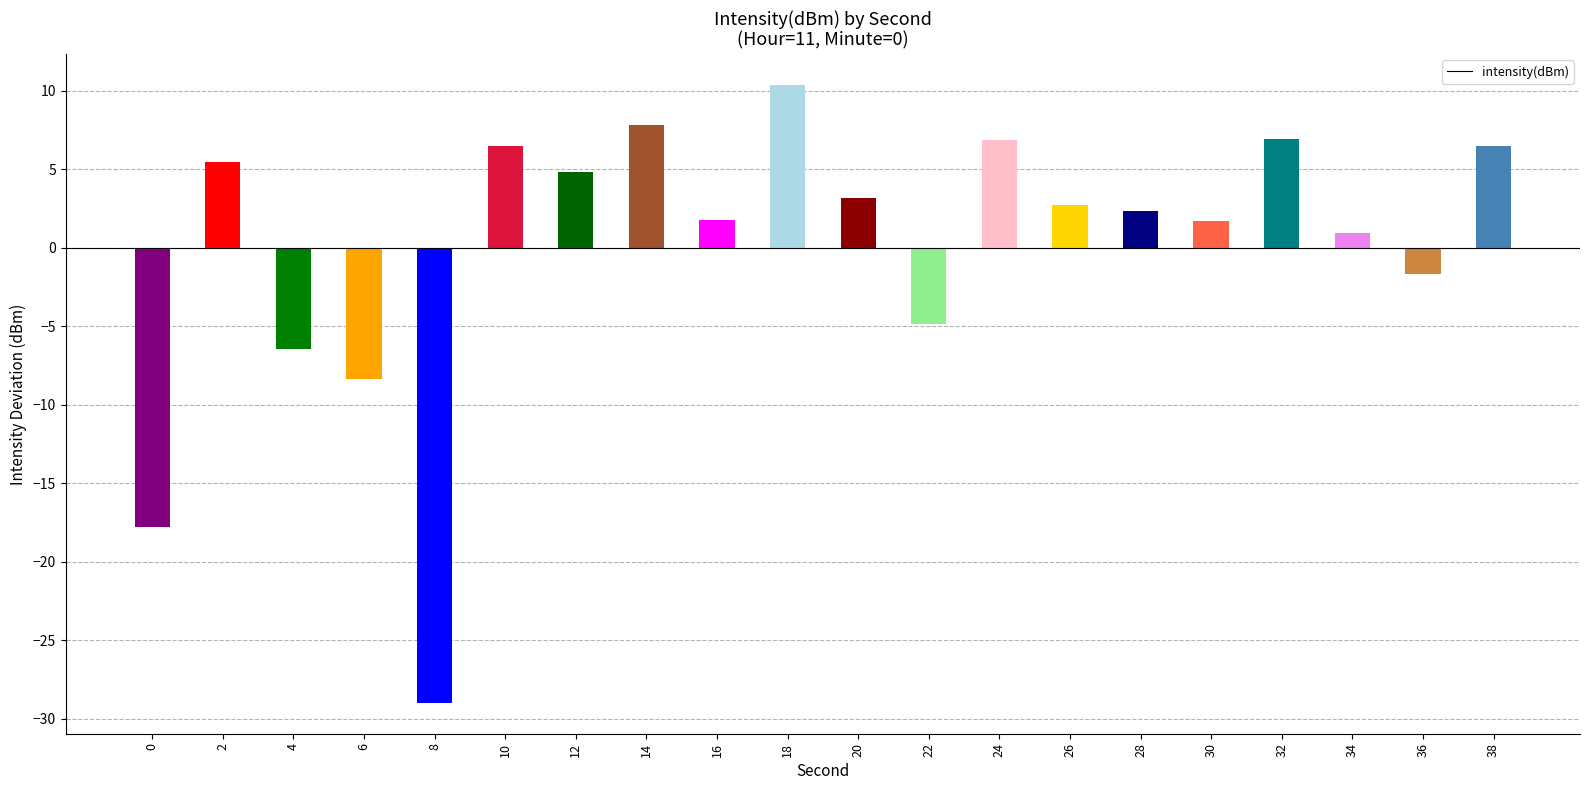

The value at 32 is 6.9. True or false?

True